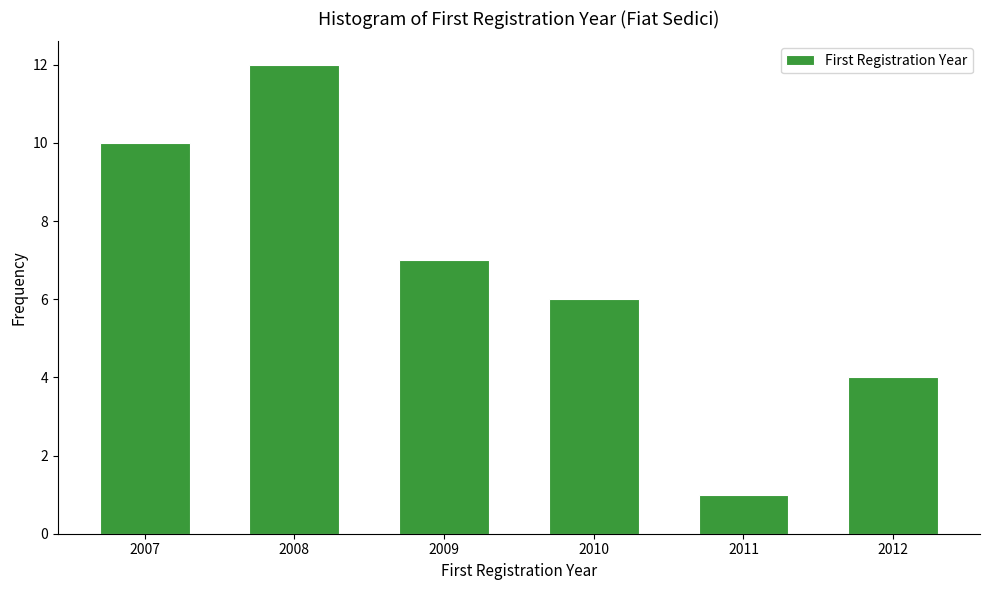

Reading right to left, list all the values displayed in this chart.

2012=4	2011=1	2010=6	2009=7	2008=12	2007=10